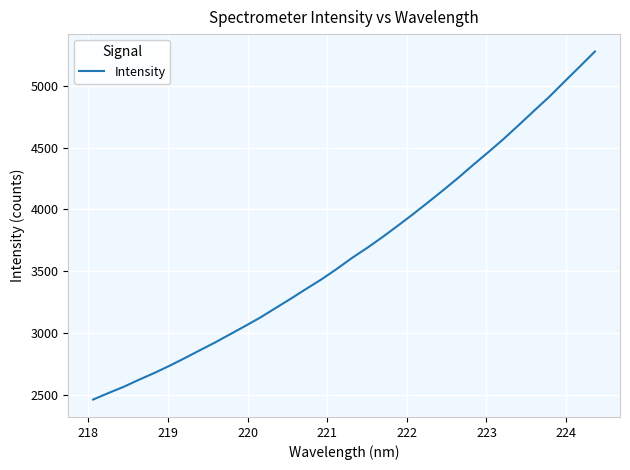

What is the average value?

3668.7